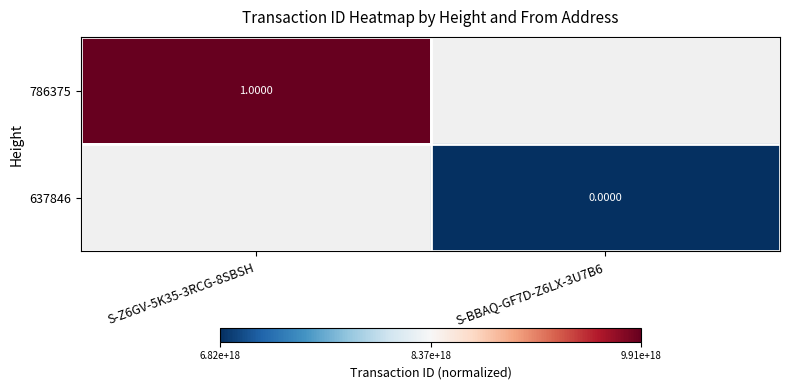

List the labels in order of 637846 value, largest first.

S-Z6GV-5K35-3RCG-8SBSH, S-BBAQ-GF7D-Z6LX-3U7B6